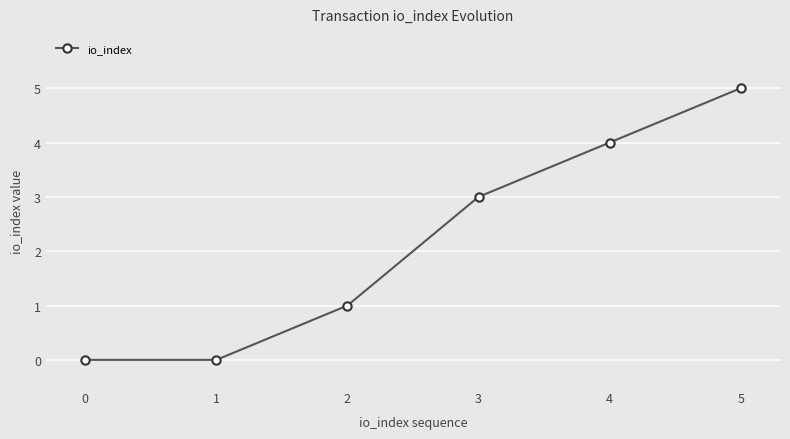

Between 2 and 0, which is larger?

2